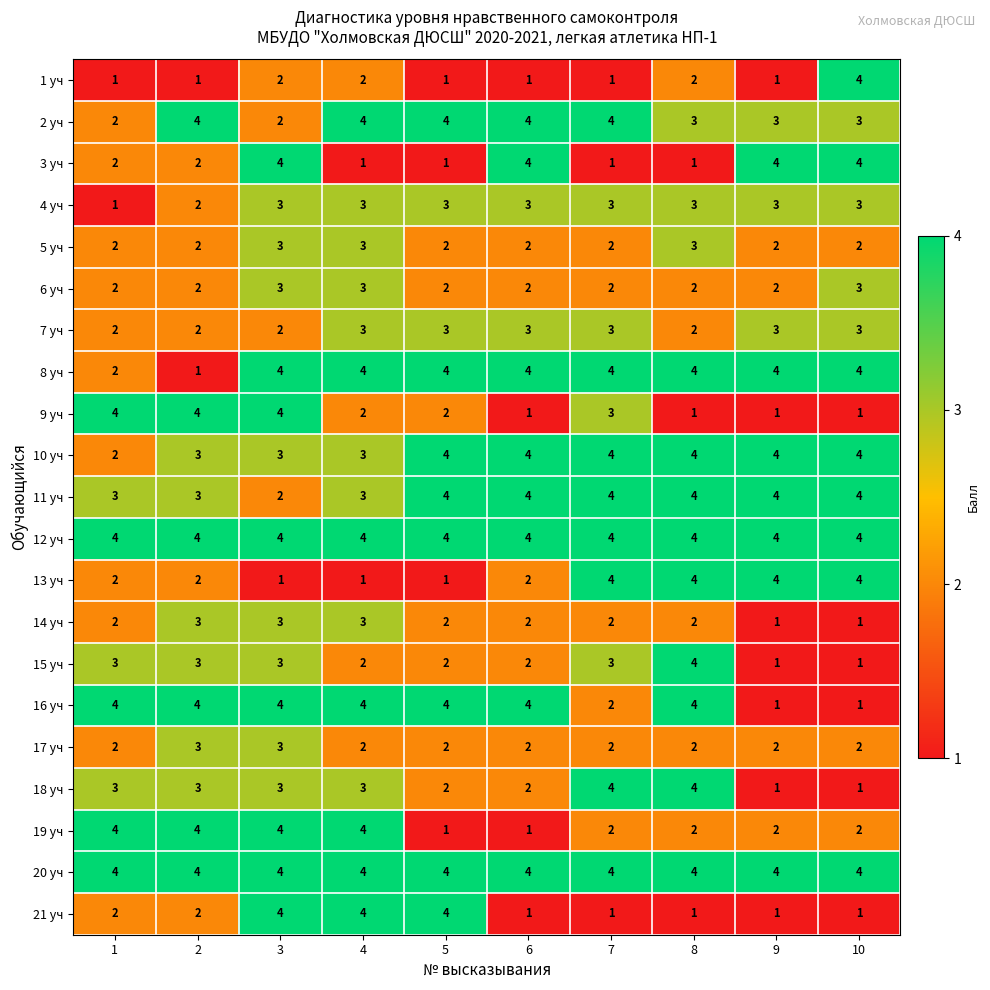

What is the sum of the 15 уч values at 4 and 3?

5